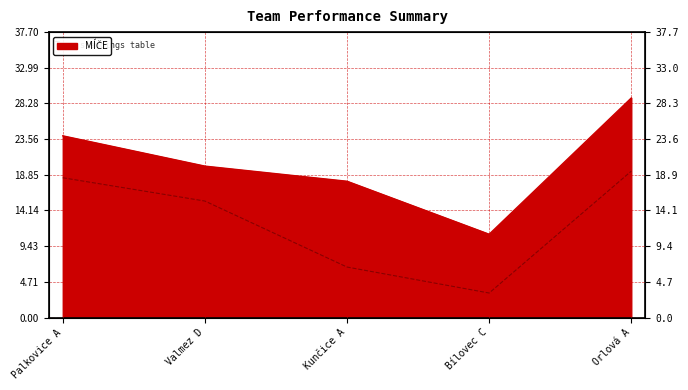

Between Orlová A and Palkovice A, which is larger?

Orlová A